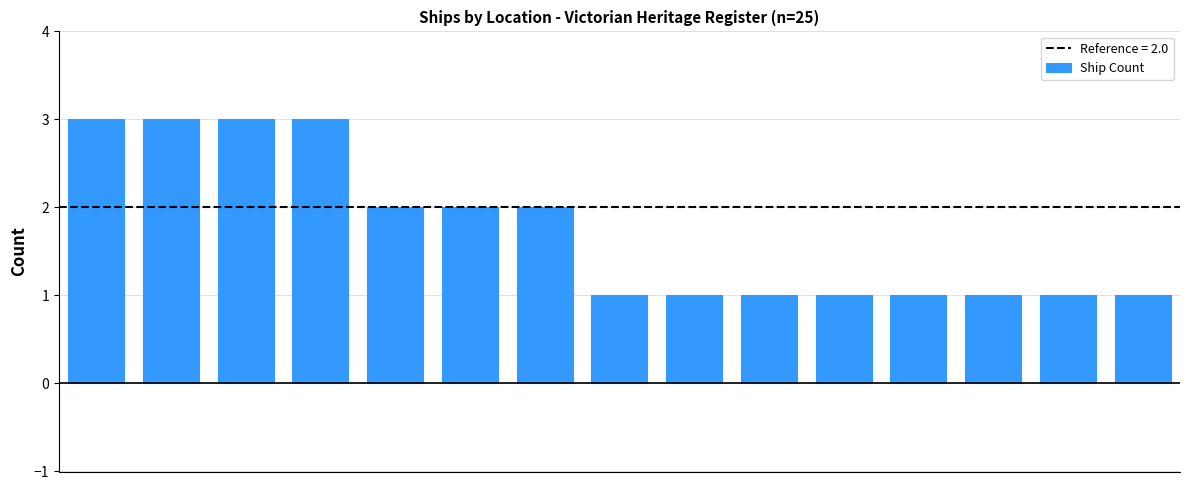

What is the sum of all values?

26